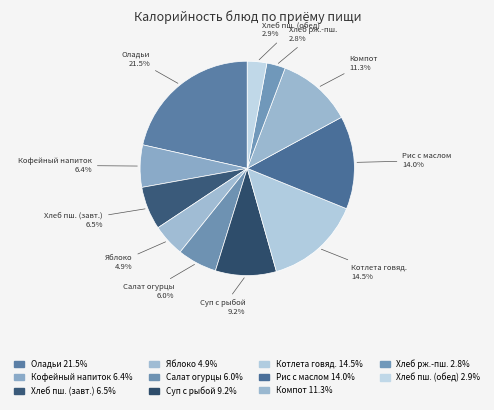

What portion of the pie excludes Рис с маслом?

86.0%